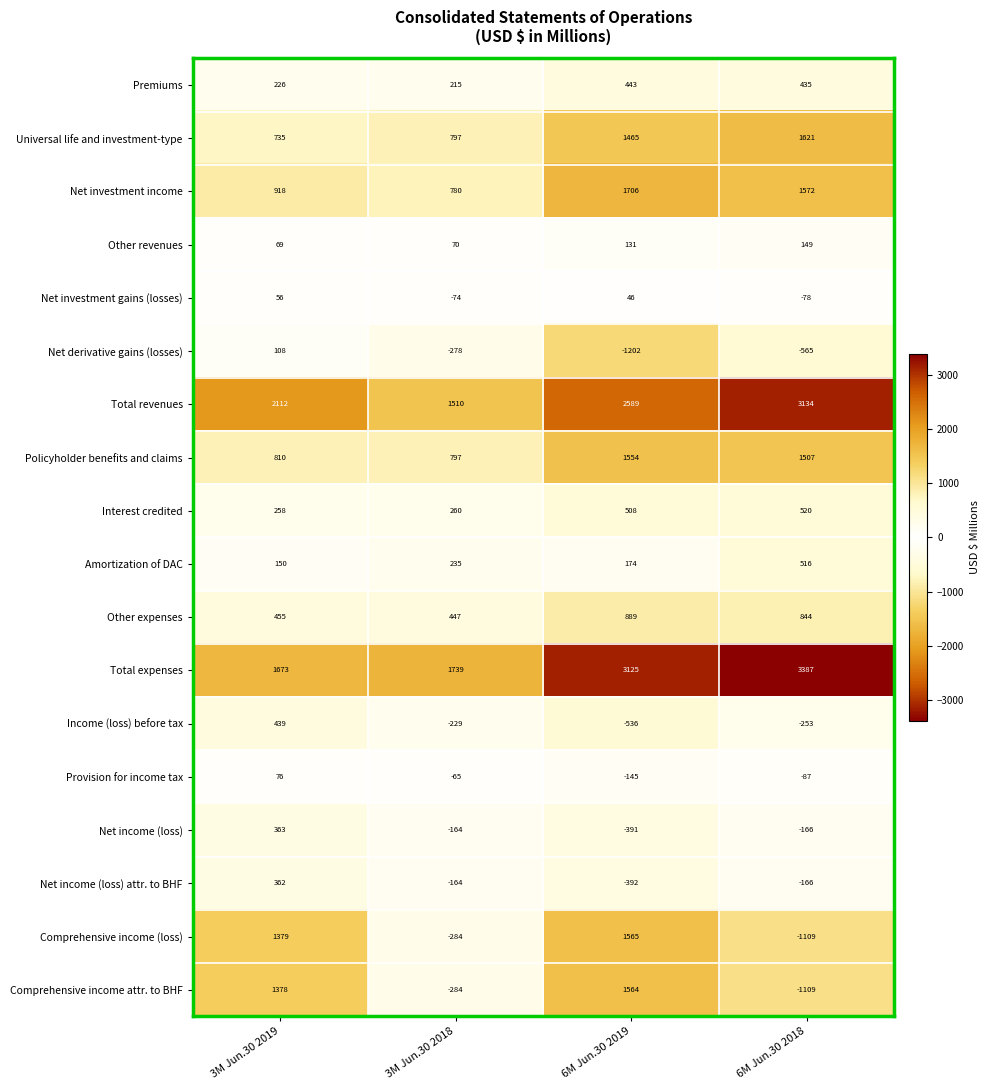

True or false: Income (loss) before tax has a value of -410 at 6M Jun.30 2018.

False